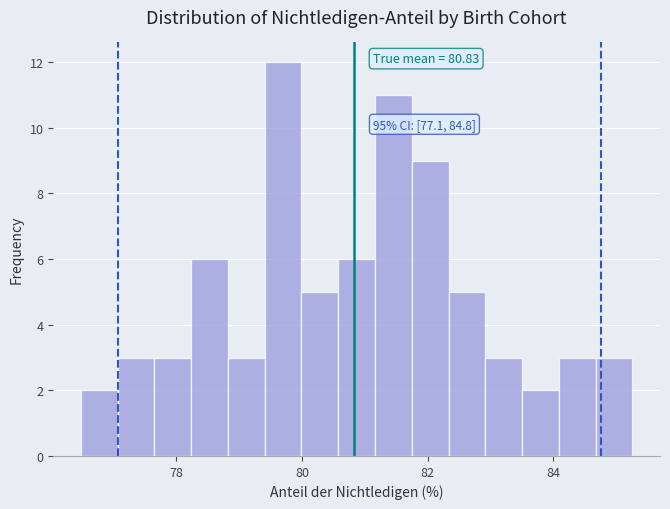

Around what value on the x-axis is the tallest bar? Give the approximate position of its centre, as read against the axis.

79.6